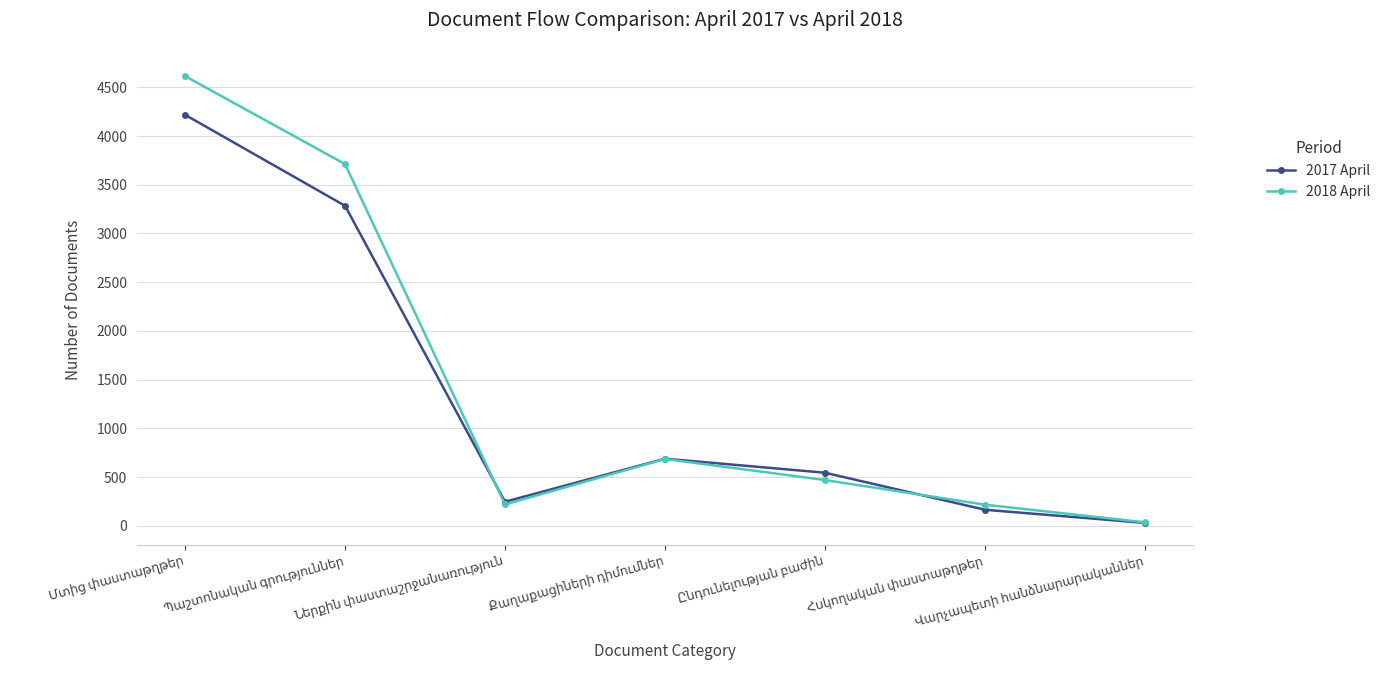

Which series has the largest range (max minus min)?

2018 April